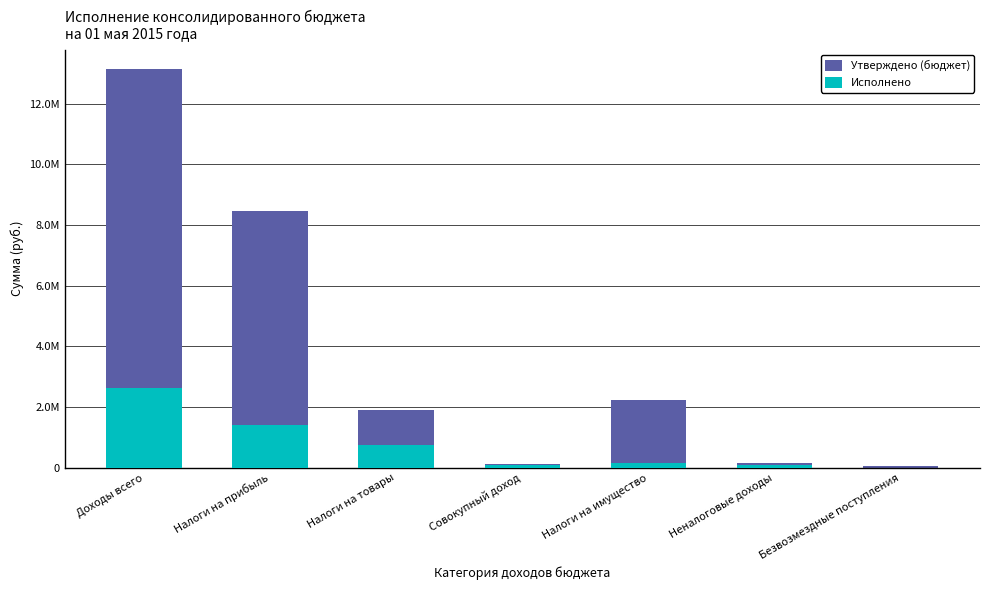

What is the label of the 2nd bar from the right?

Неналоговые доходы